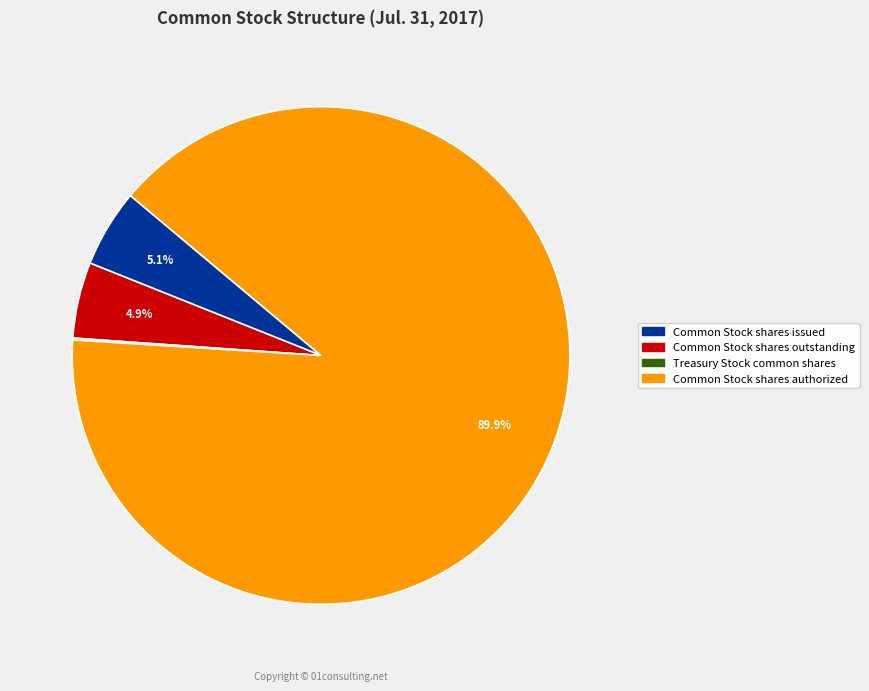

Which category accounts for the majority?

Common Stock shares authorized